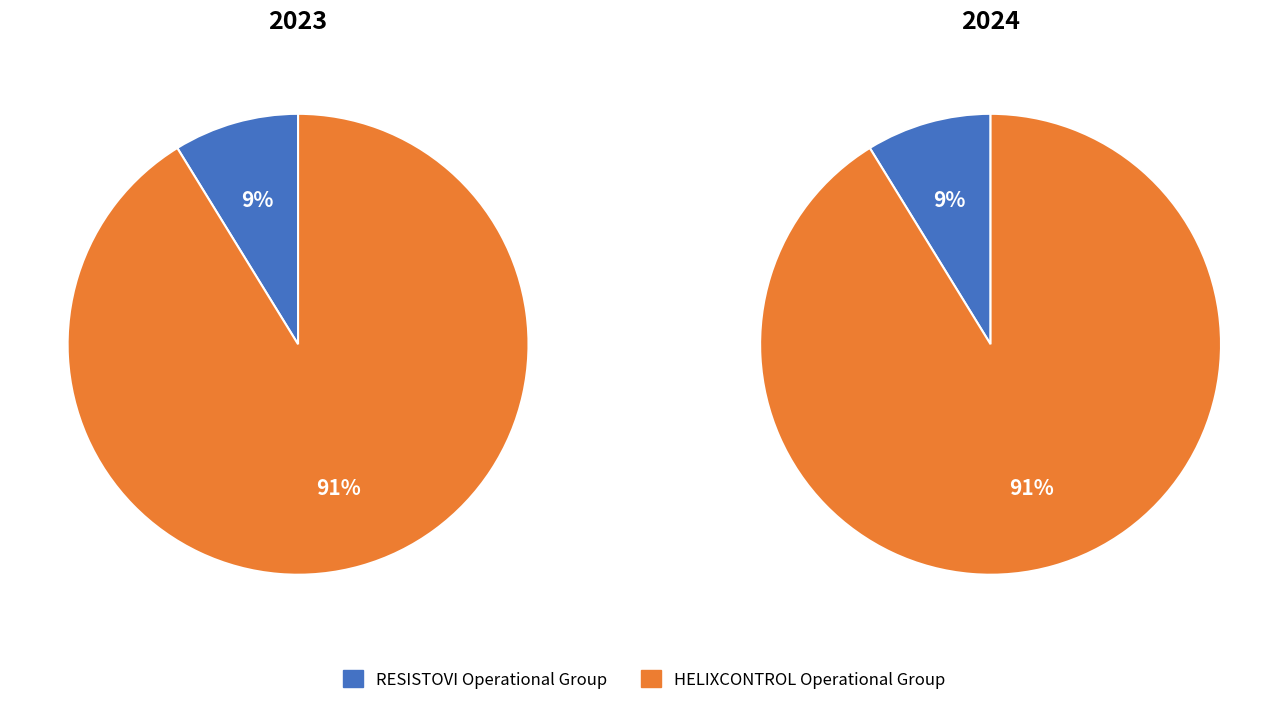

To the nearest percent, what percentage of the pie is HELIXCONTROL Operational Group?

91%